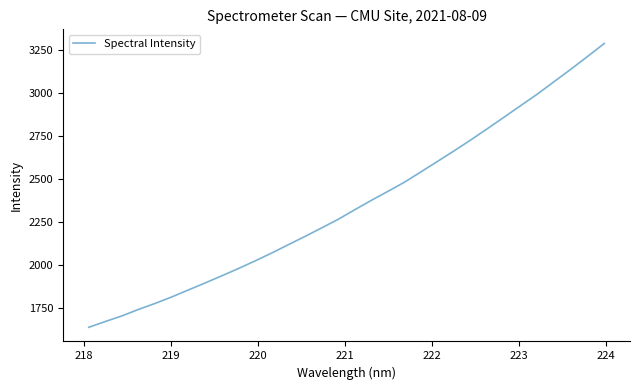

What is the difference between the maximum and minimum values?

1652.5